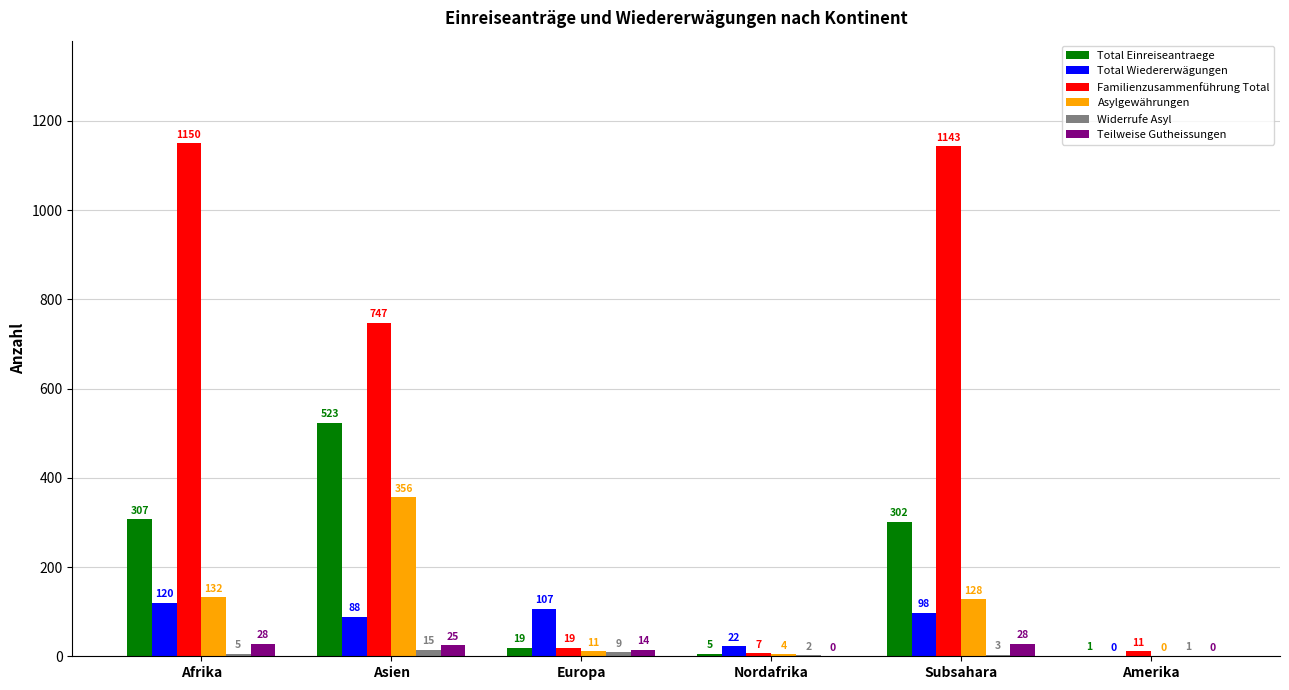

Which series has the largest total across all categories?

Familienzusammenführung Total